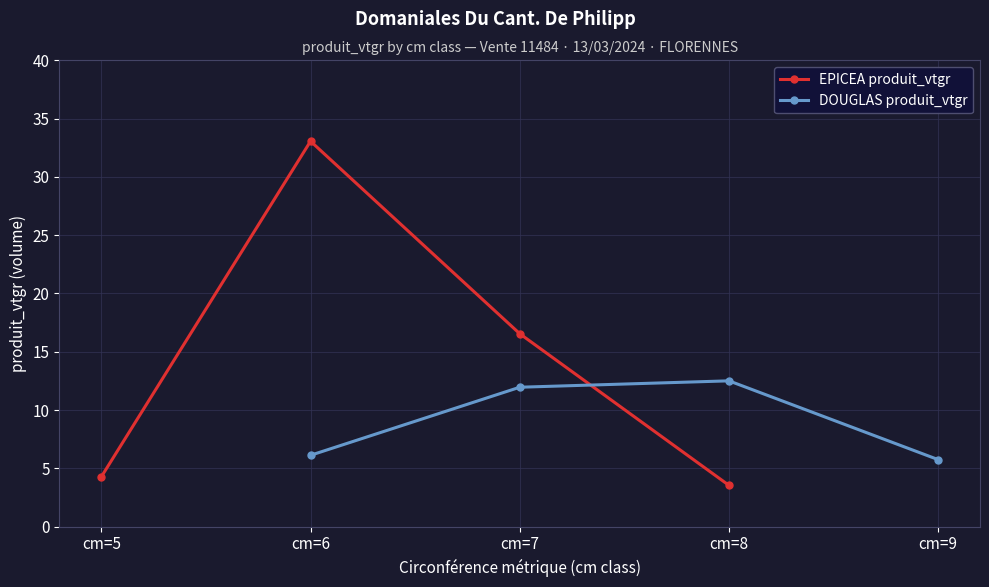

Where is EPICEA produit_vtgr nearest to the value 18?

cm=7